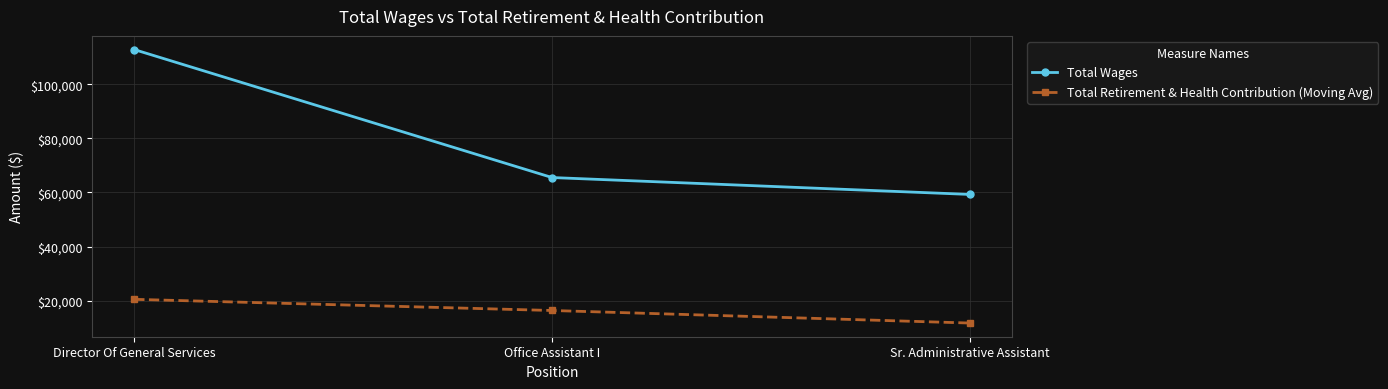

Is this an area chart (filled region under the line)?

No